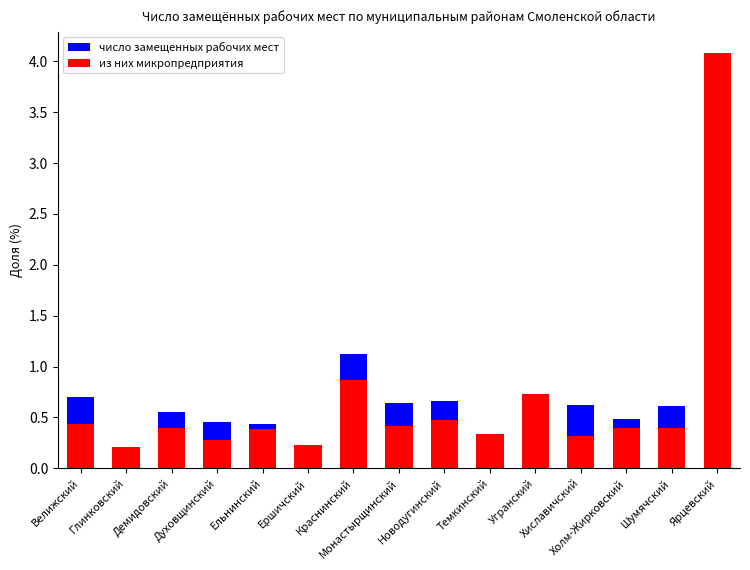

Reading left to right, extract all data points from this chart.

число замещенных рабочих мест: Велижский=0.7	Глинковский=0.1	Демидовский=0.6	Духовщинский=0.5	Ельнинский=0.4	Ершичский=0.2	Краснинский=1.1	Монастырщинский=0.6	Новодугинский=0.7	Темкинский=0.3	Угранский=0.4	Хиславичский=0.6	Холм-Жирковский=0.5	Шумячский=0.6	Ярцевский=2.9
из них микропредприятия: Велижский=0.4	Глинковский=0.2	Демидовский=0.4	Духовщинский=0.3	Ельнинский=0.4	Ершичский=0.2	Краснинский=0.9	Монастырщинский=0.4	Новодугинский=0.5	Темкинский=0.3	Угранский=0.7	Хиславичский=0.3	Холм-Жирковский=0.4	Шумячский=0.4	Ярцевский=4.1